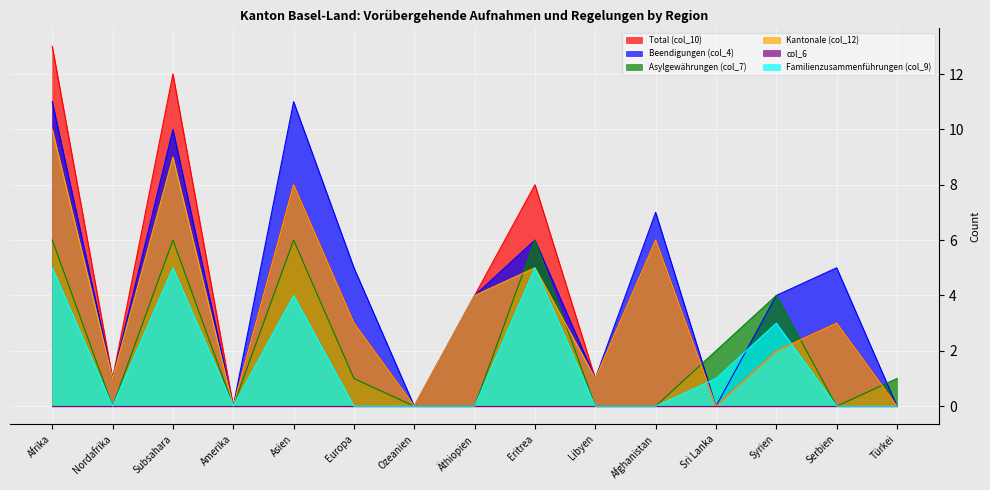

What is the sum of all Total (col_10) values?

61